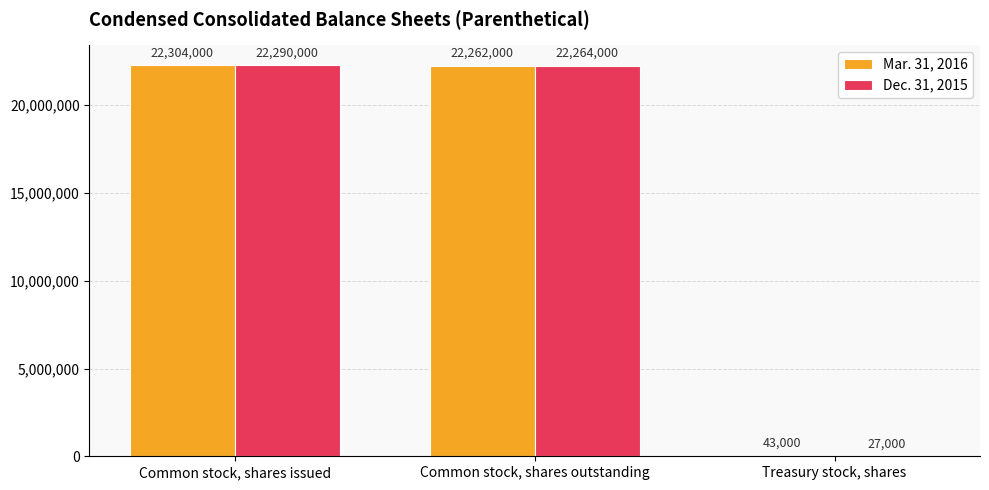

Is the value of Dec. 31, 2015 at Common stock, shares outstanding greater than the value of Mar. 31, 2016 at Common stock, shares issued?

No